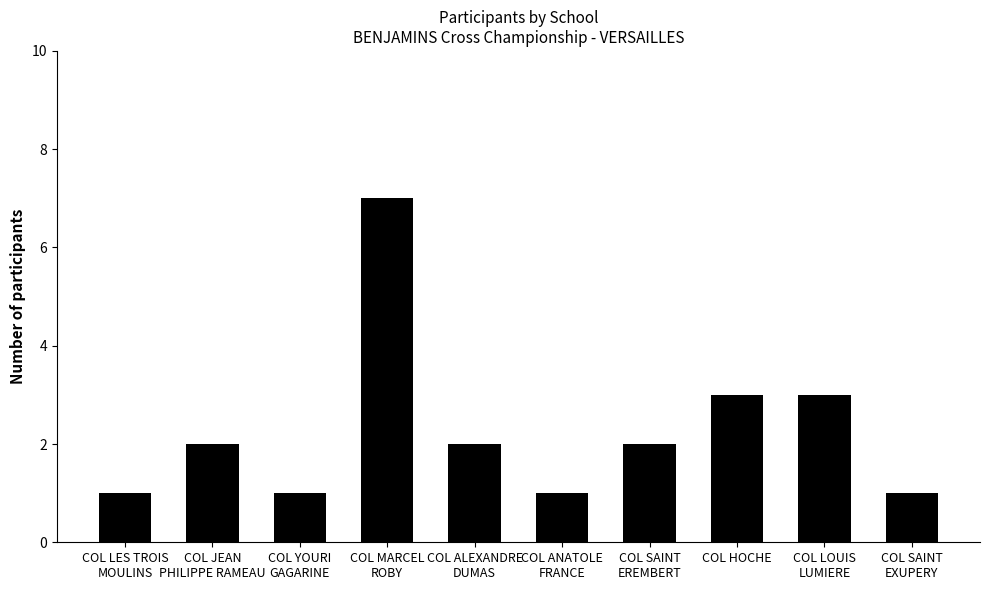

The chart shows a value of 5 at COL HOCHE. True or false?

False